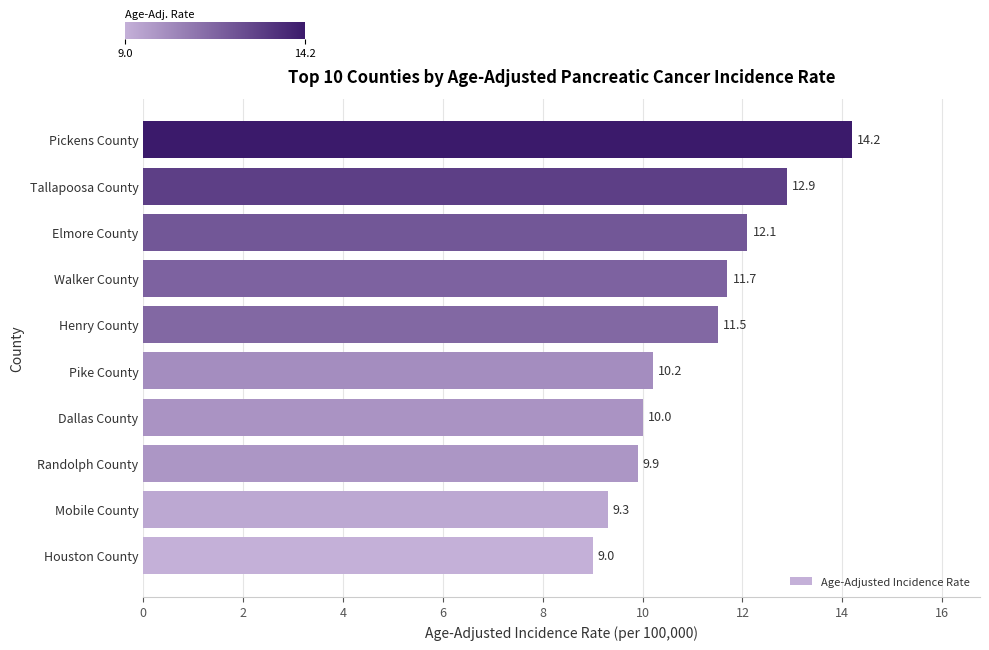

How many series are shown in this chart?

1